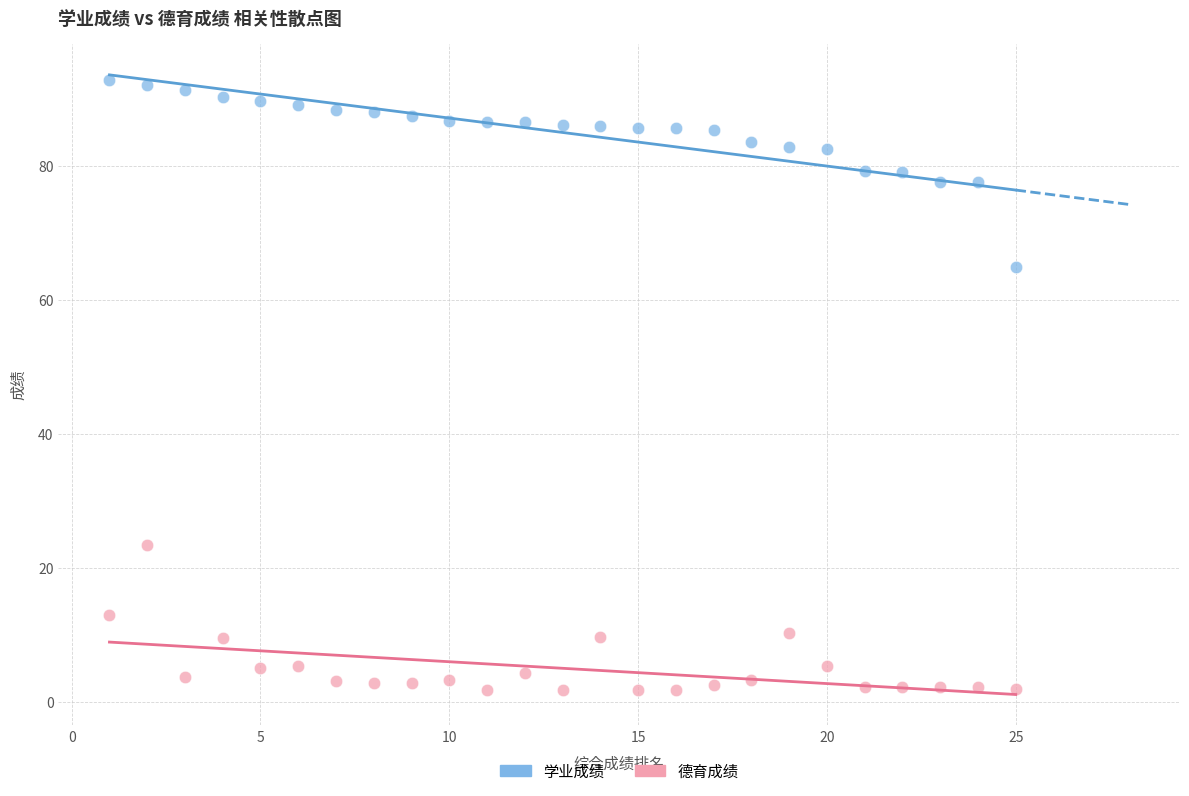

Across all data points, what is the range of X values (max minus min)?

24.0